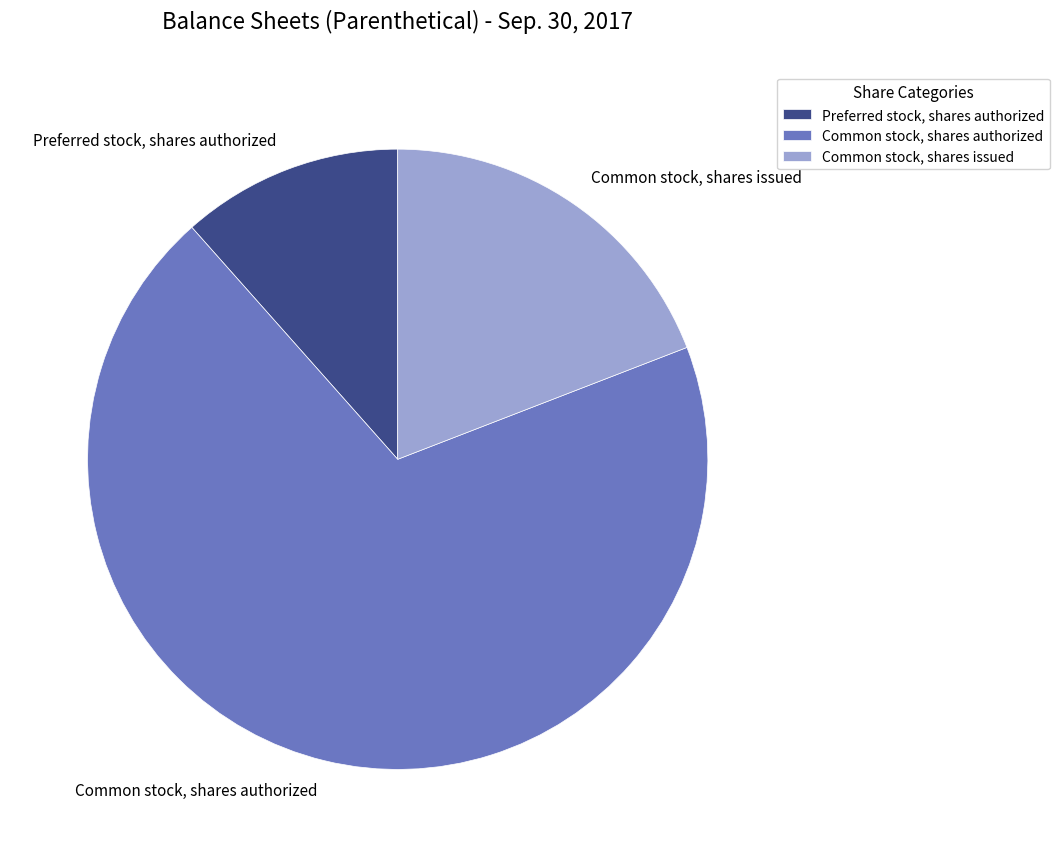

True or false: Common stock, shares issued accounts for 19% of the total.

True